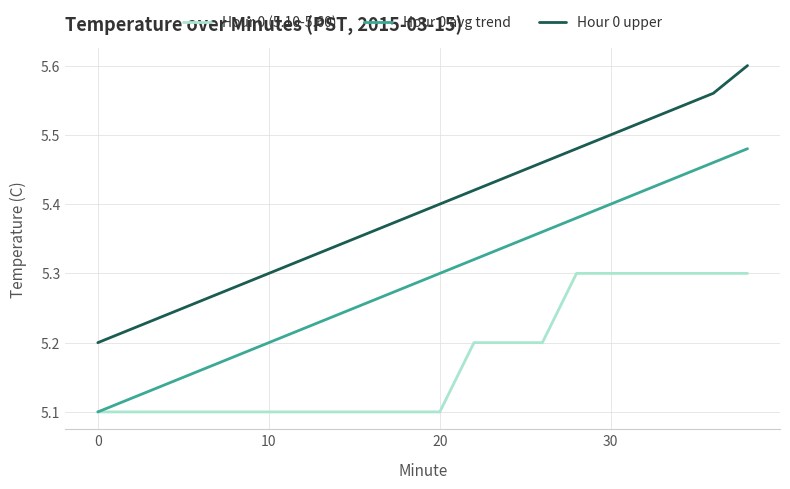

Which series has the widest spread of values?

Hour 0 upper